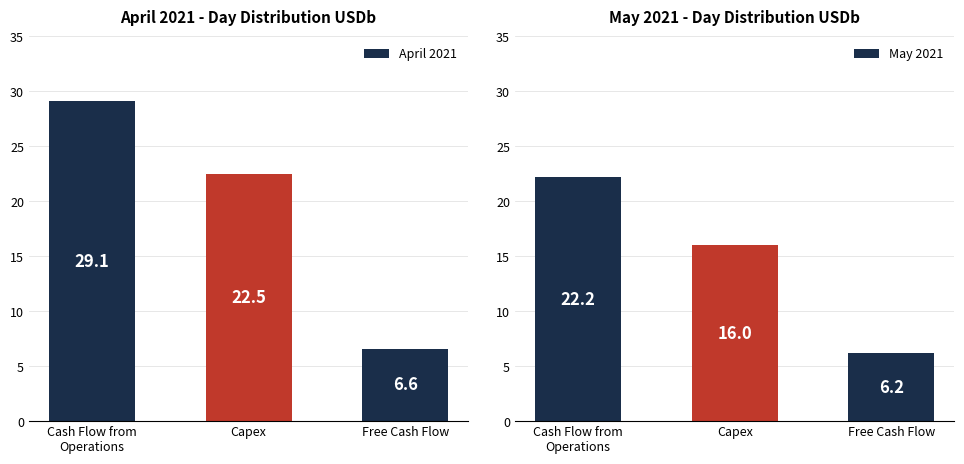

Which category has the highest value in the May 2021 series?

Cash Flow from
Operations